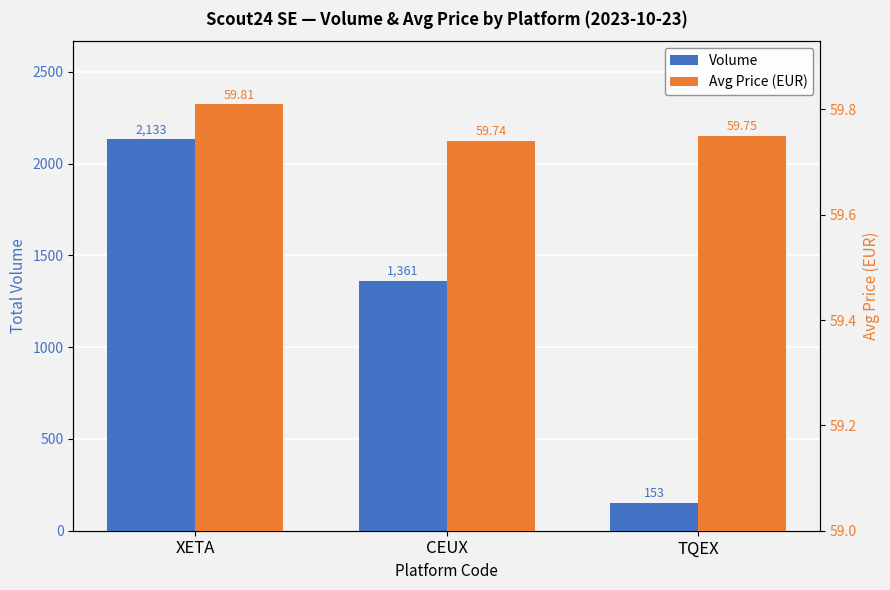

How many data points in Volume are less than 1361?

1